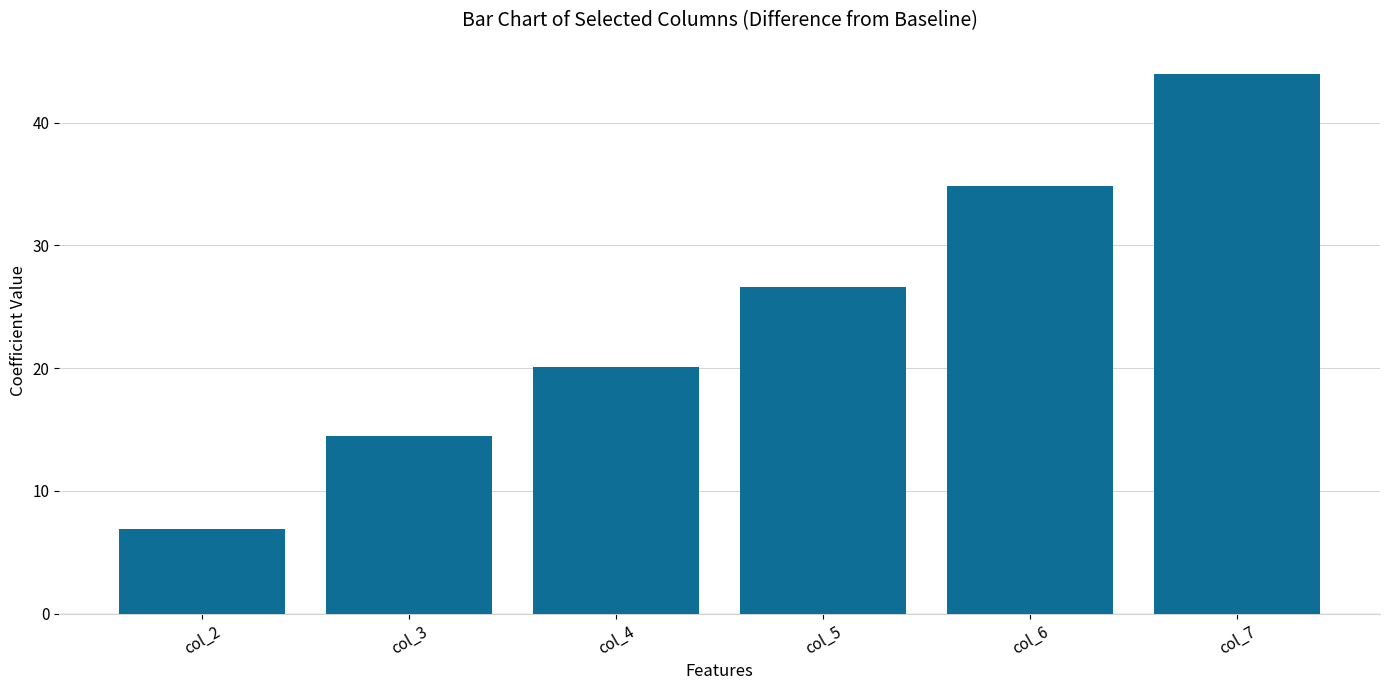

Reading right to left, list all the values displayed in this chart.

col_7=44.0	col_6=34.9	col_5=26.6	col_4=20.1	col_3=14.5	col_2=6.9